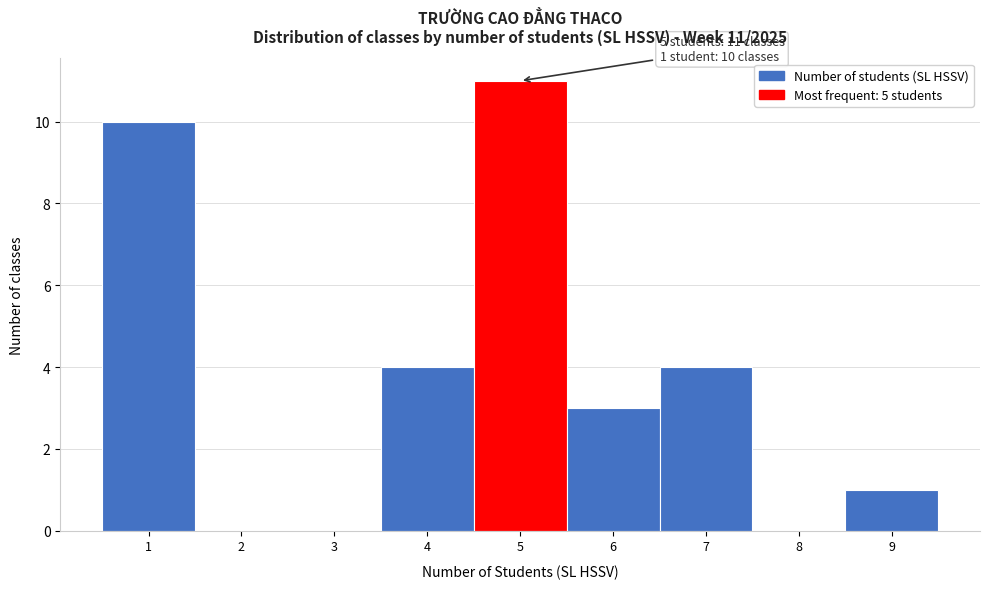

Which range on the x-axis has the tallest bar?

4.5 to 5.5